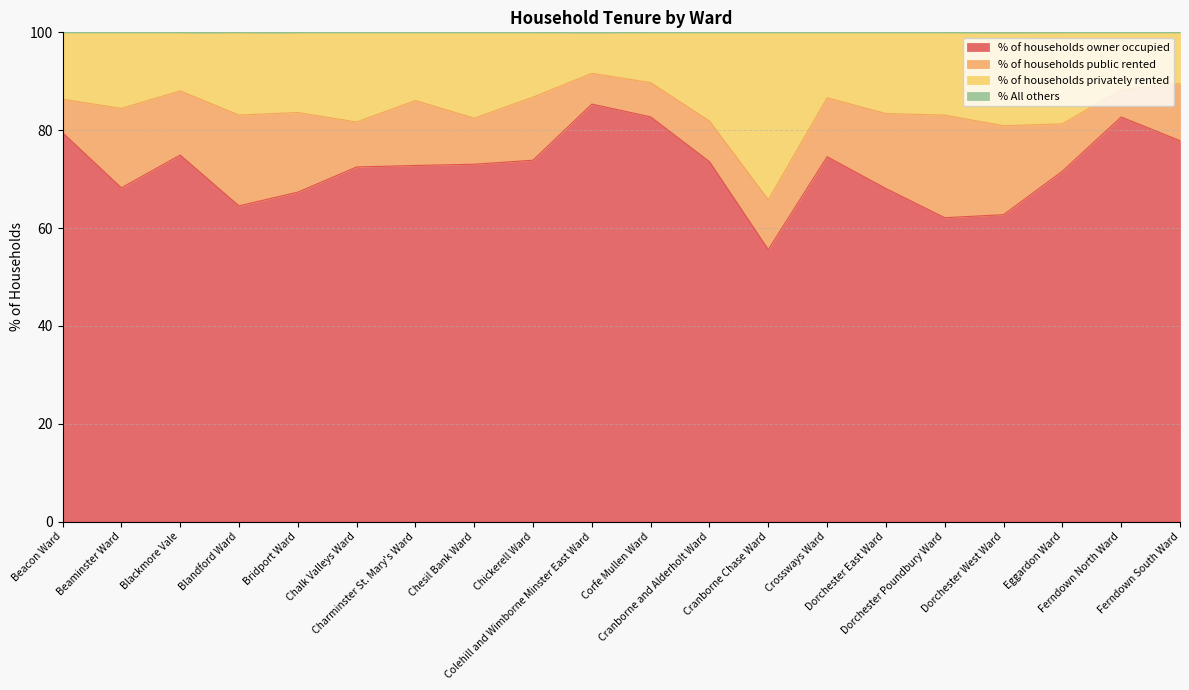

What is the minimum value for % of households owner occupied?

55.6